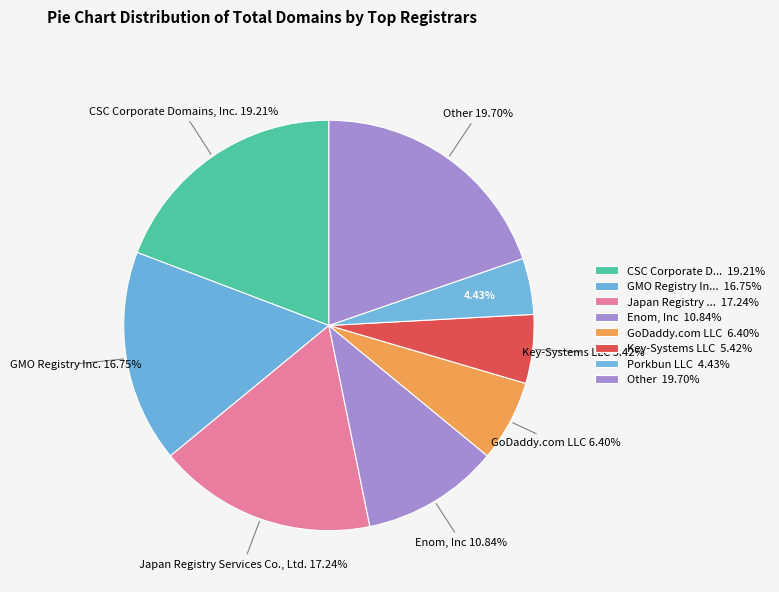

Count the number of slices in the pie.

8